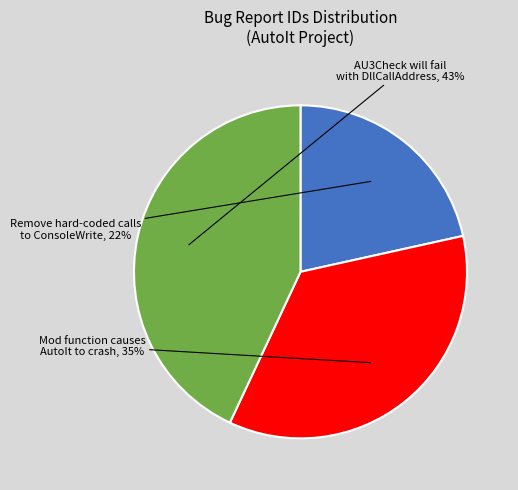

Is there any slice that represents more than half of the pie?

No